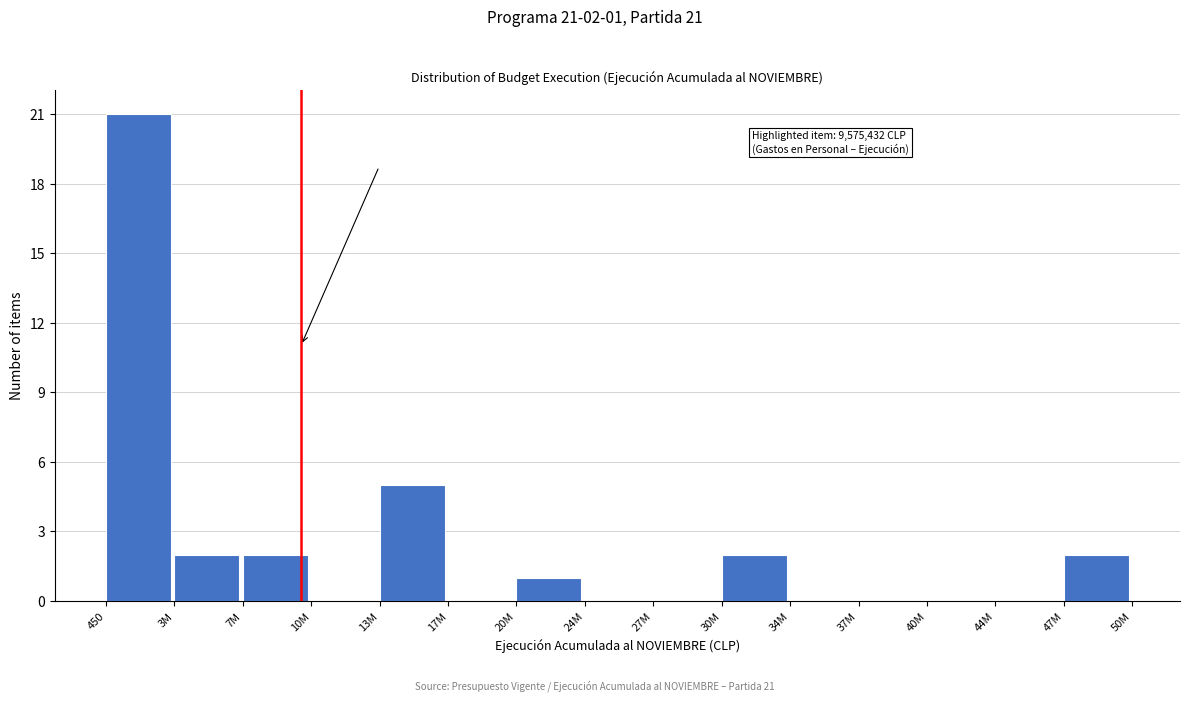

Reading left to right, extract all data points from this chart.

450=21	3M=2	7M=2	10M=0	13M=5	17M=0	20M=1	24M=0	27M=0	30M=2	34M=0	37M=0	40M=0	44M=0	47M=2